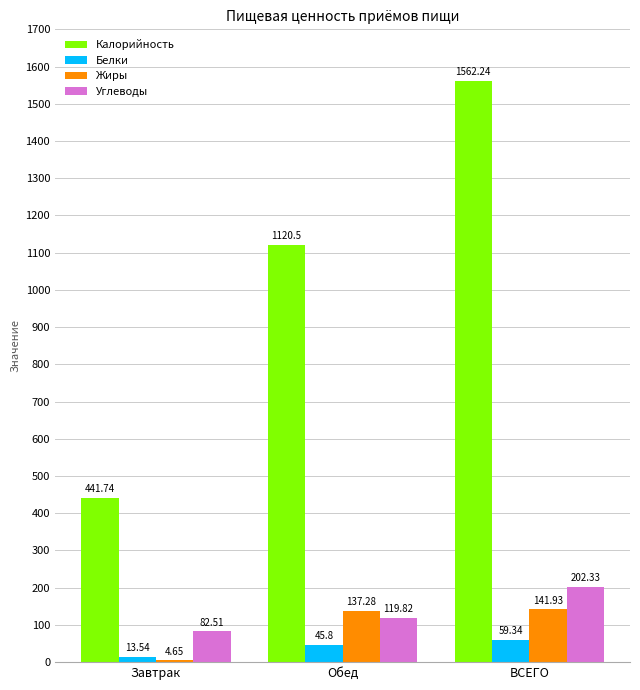

How many data points does each series have?

3